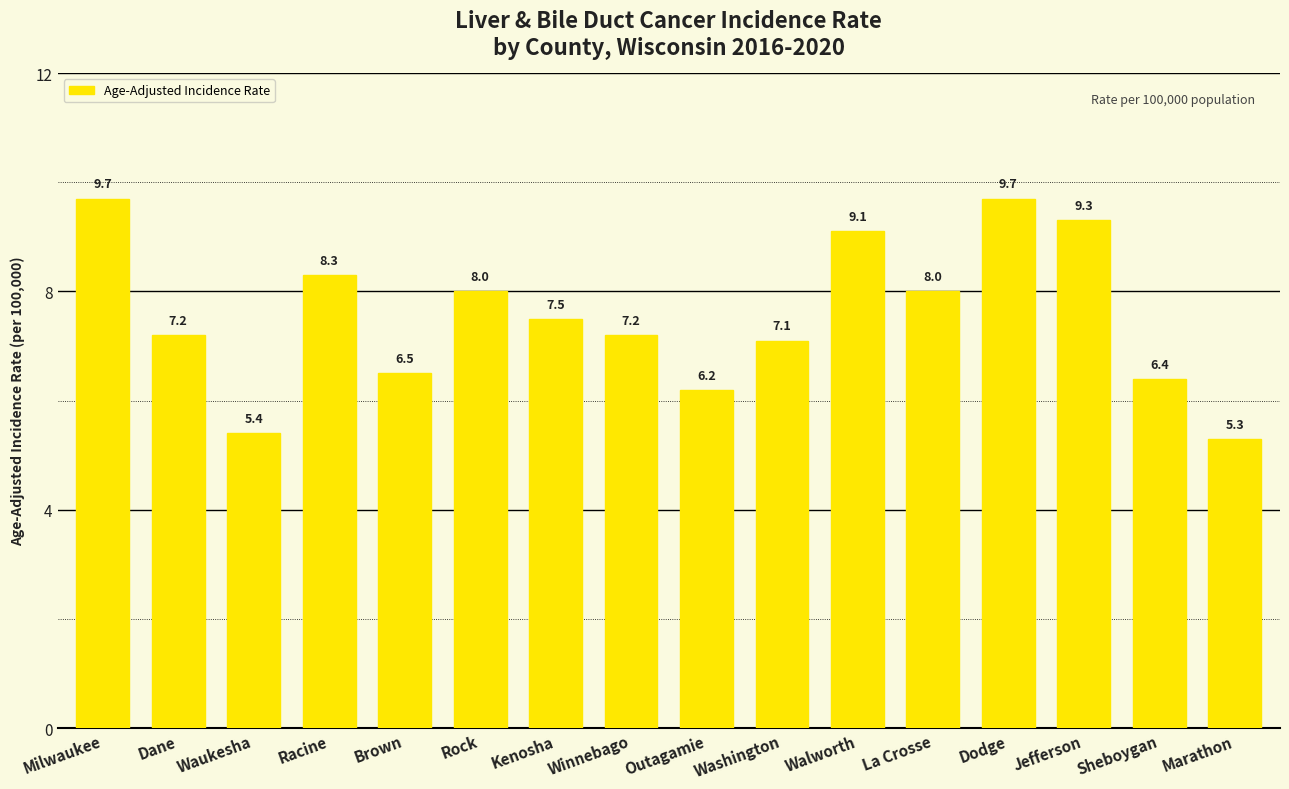

How many data points are less than 7?

5